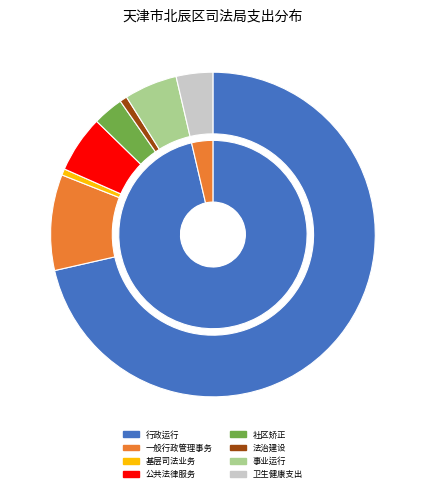

Combined, what portion of the pie is 卫生健康支出 and 社区矫正?

6.7%